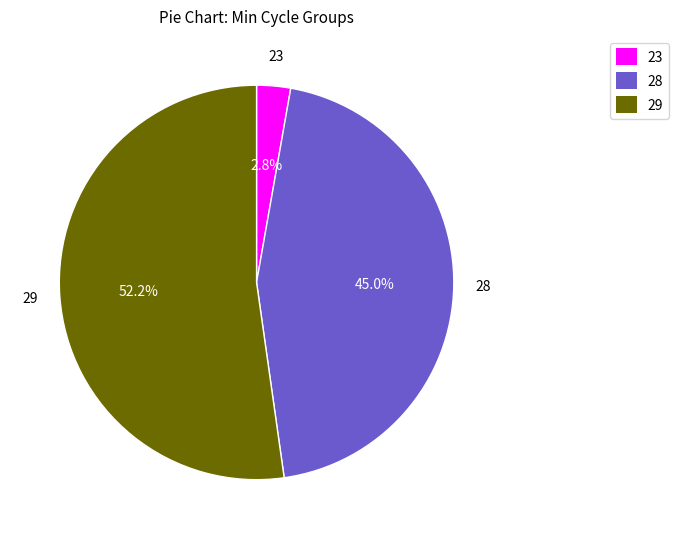

Which slice is the smallest?

23